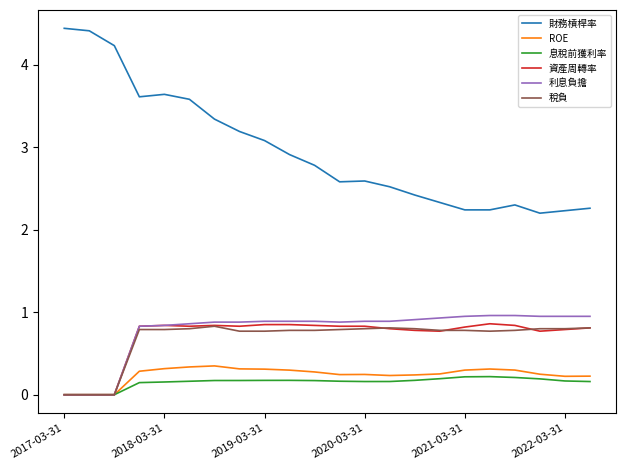

What is the greatest value displayed?

4.4